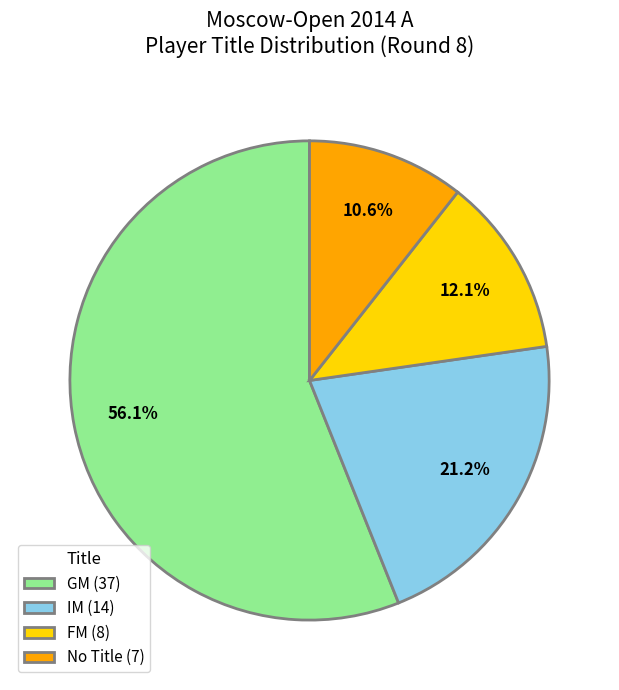

Between IM (14) and No Title (7), which is larger?

IM (14)